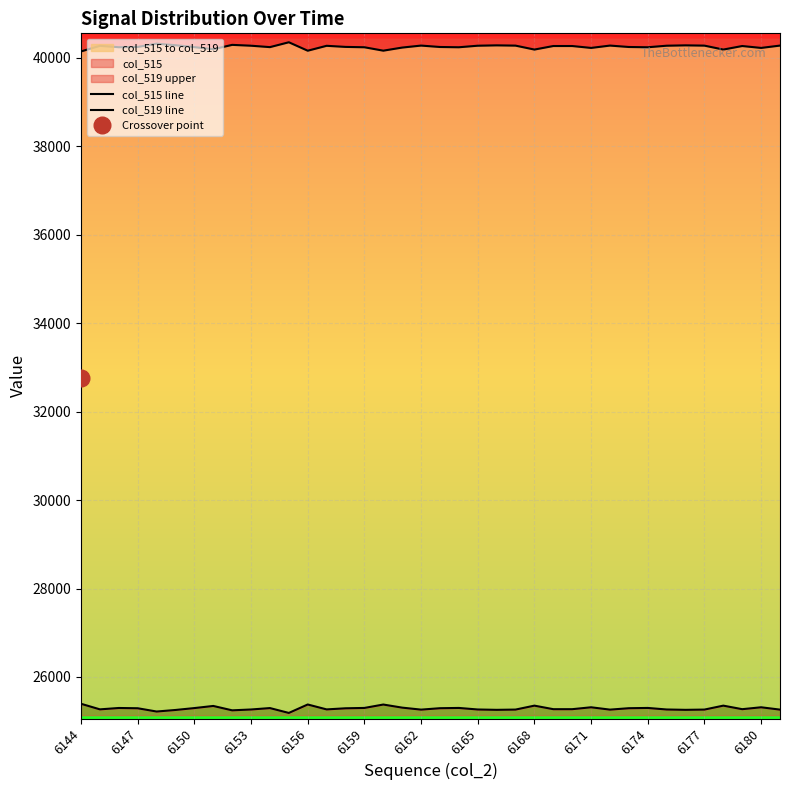

List the series in order of their peak value, highest first.

col_519 line, col_515 line